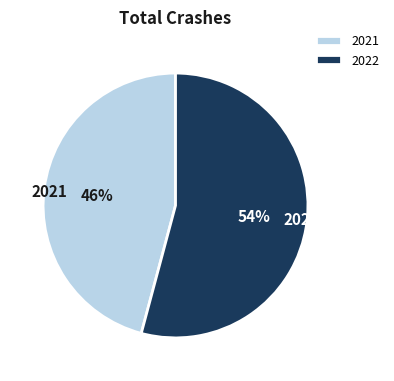

How many slices are in this pie chart?

2